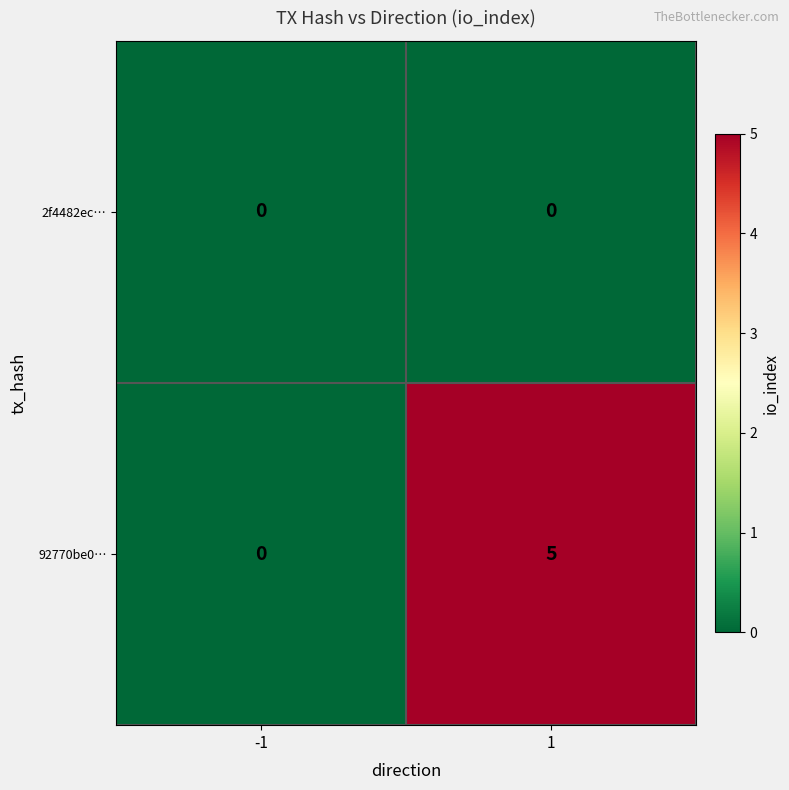

Reading right to left, what are all the values shown in this chart?

2f4482ec…: 0	0
92770be0…: 5	0